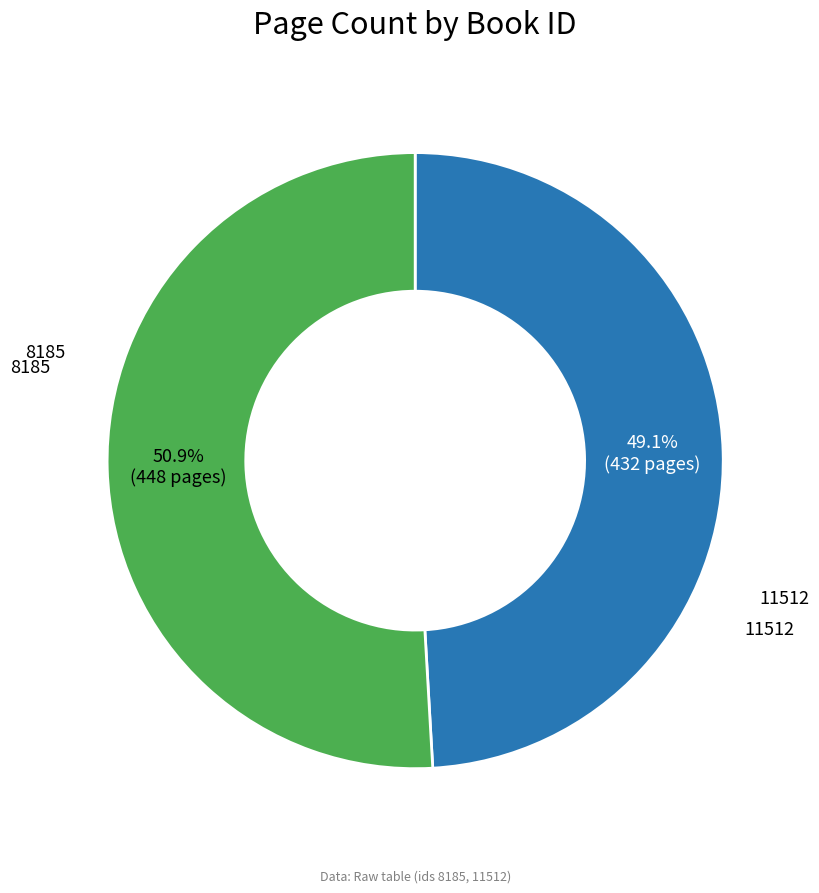

Is there any slice that represents more than half of the pie?

Yes